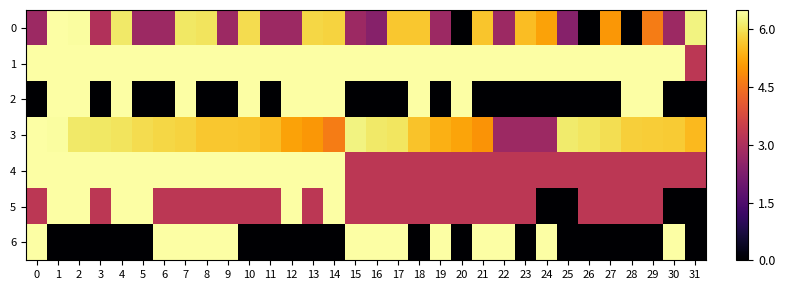

What is the spread (max minus min) of values at 16?

6.5